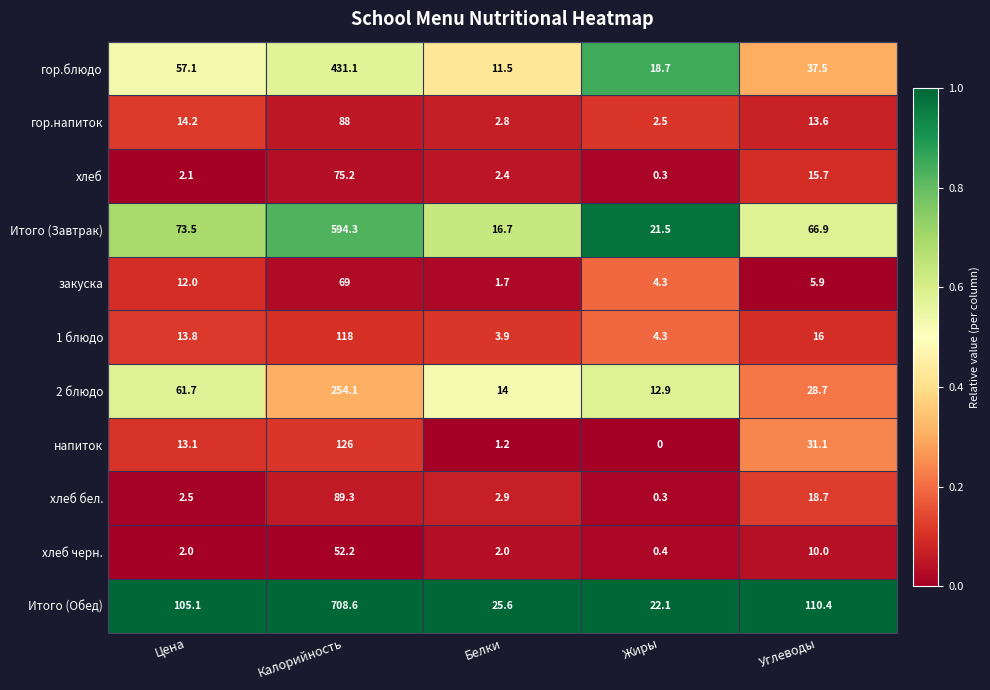

The value of гор.блюдо at Цена is 36.2. True or false?

False